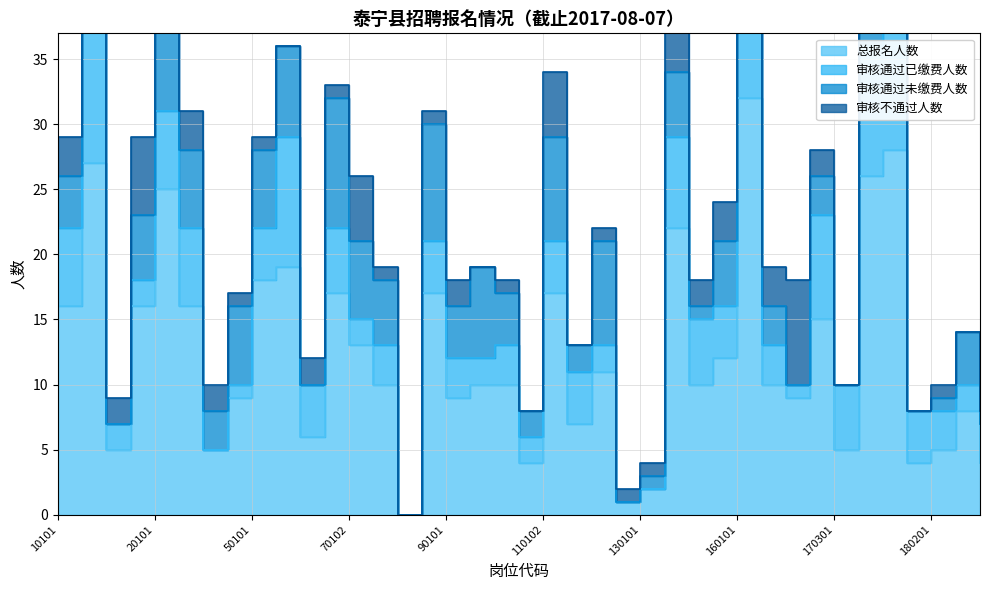

What is the sum of all 审核通过未缴费人数 values?

178